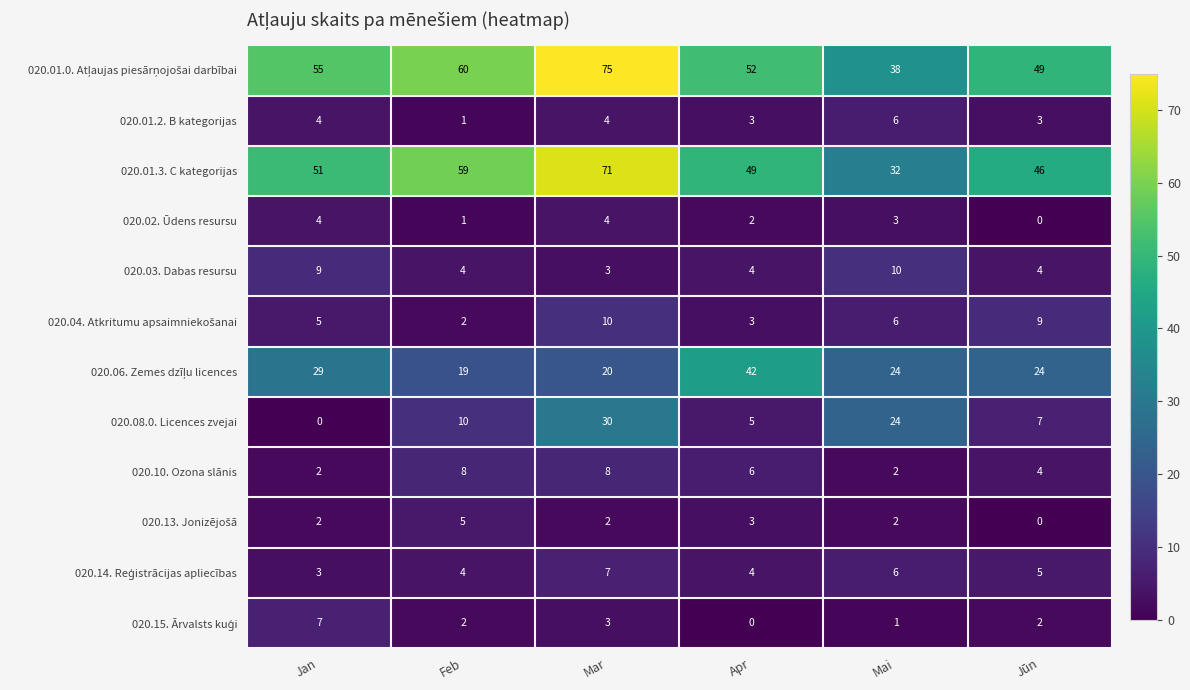

How many distinct data groups are displayed?

12